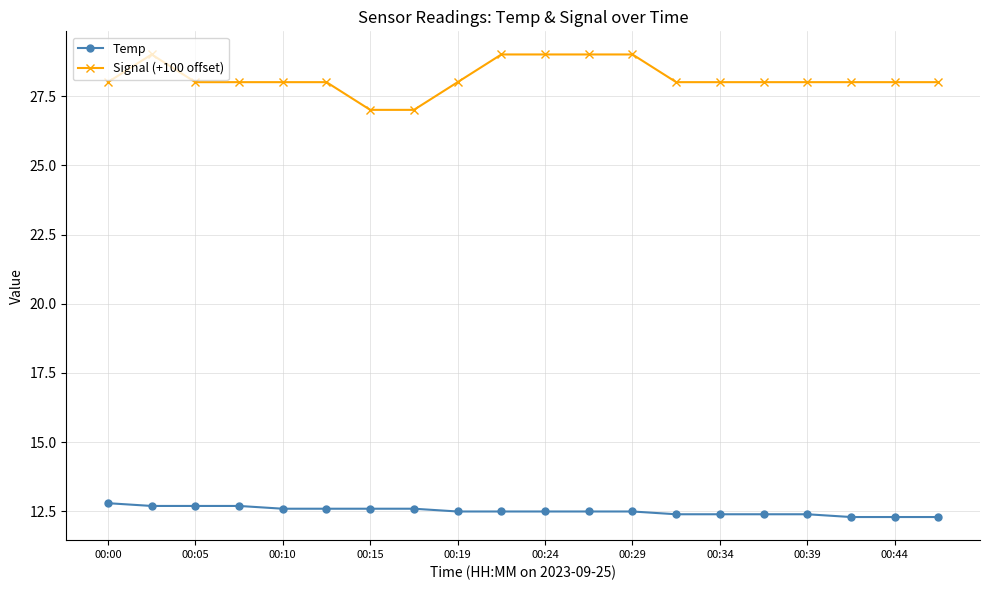

How many lines are shown in the chart?

2